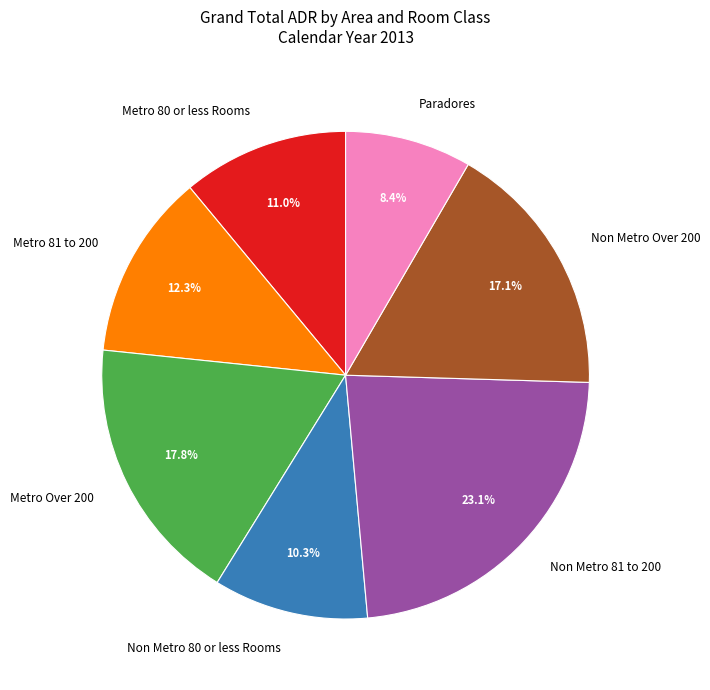

Count the number of slices in the pie.

7